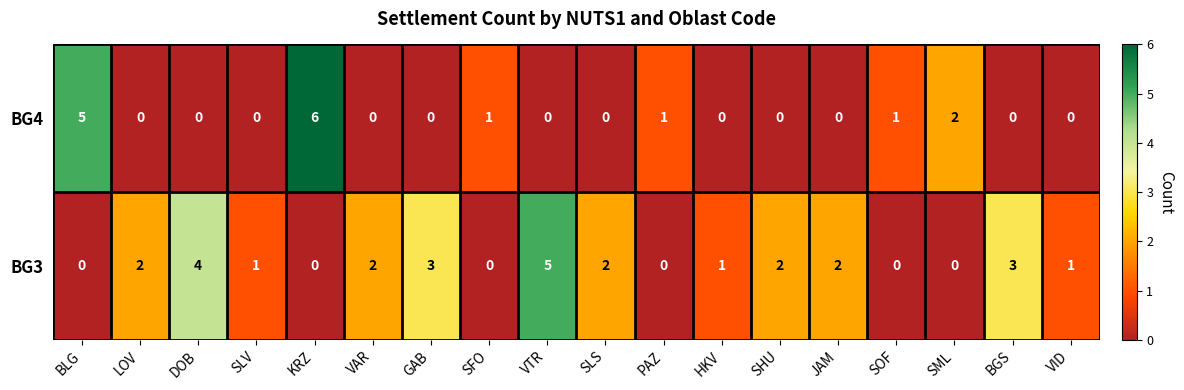

Which series has the largest total across all categories?

BG3